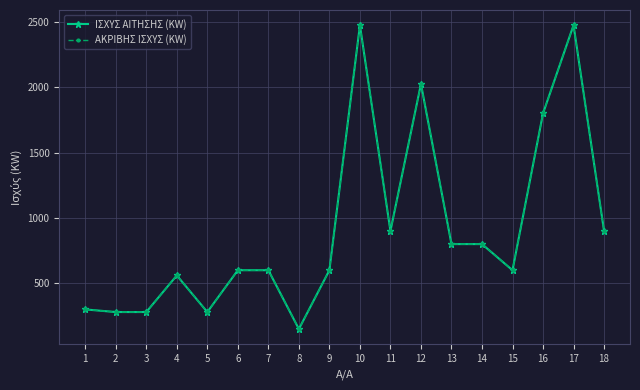

Is this an area chart (filled region under the line)?

No